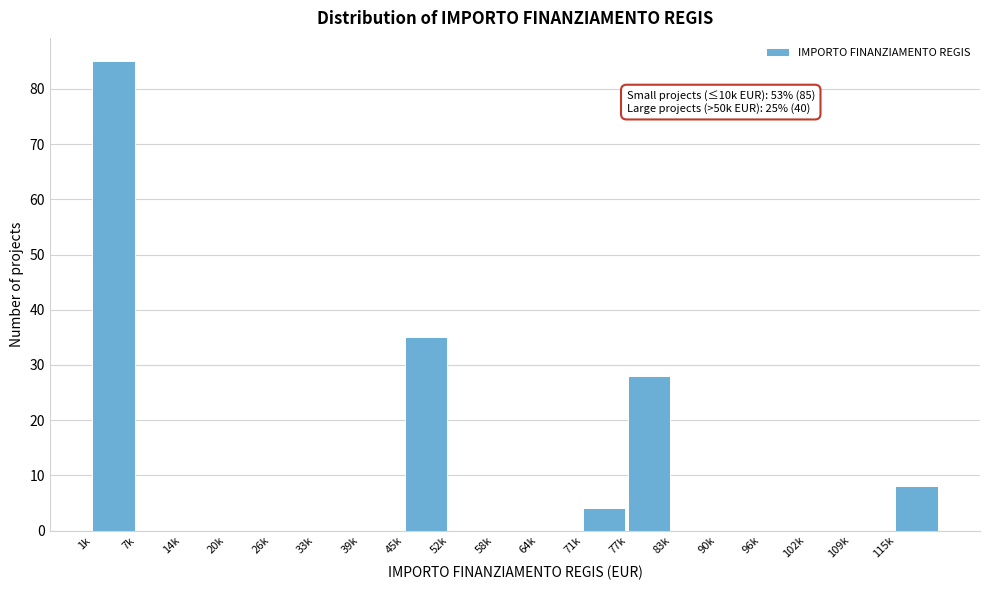

Reading left to right, transcribe all the data shown in this chart.

1k=85	7k=0	14k=0	20k=0	26k=0	33k=0	39k=0	45k=35	52k=0	58k=0	64k=0	71k=4	77k=28	83k=0	90k=0	96k=0	102k=0	109k=0	115k=8